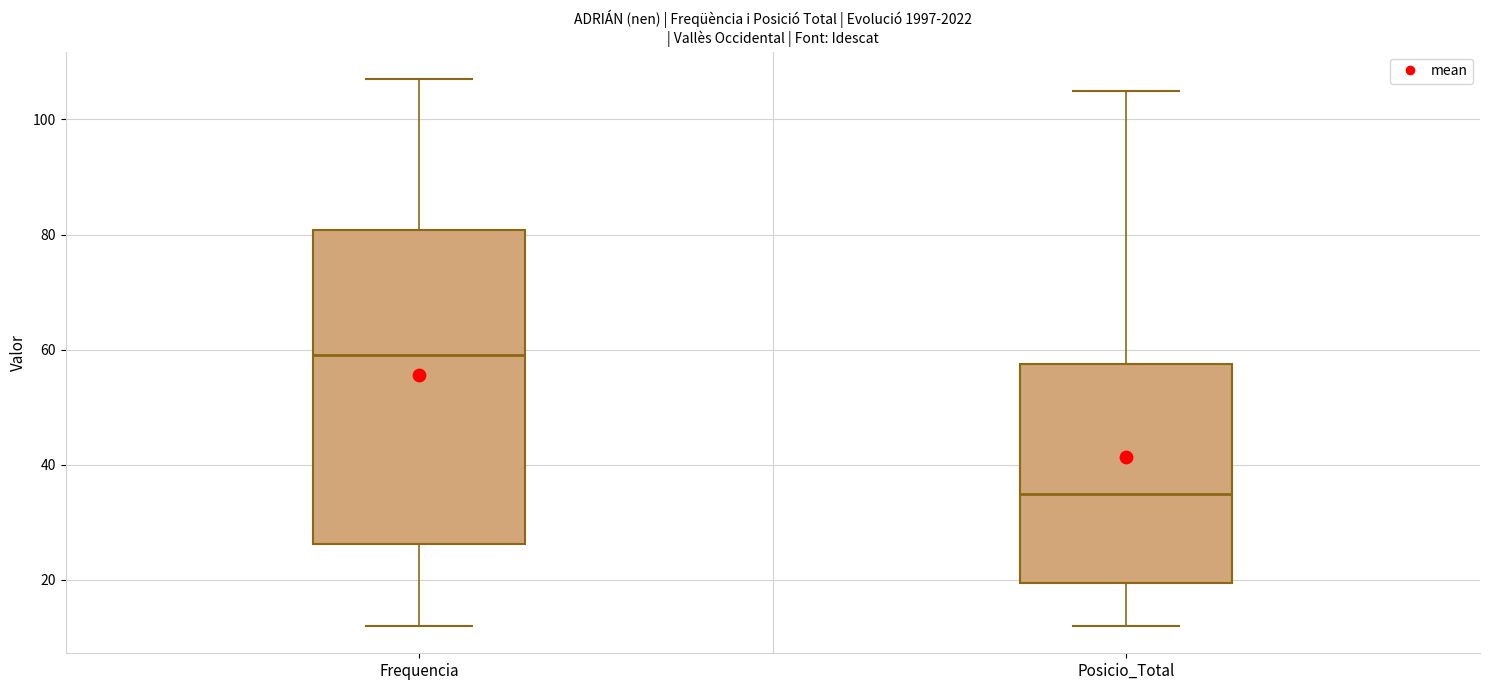

Which box's median line is the lowest?

Posicio_Total